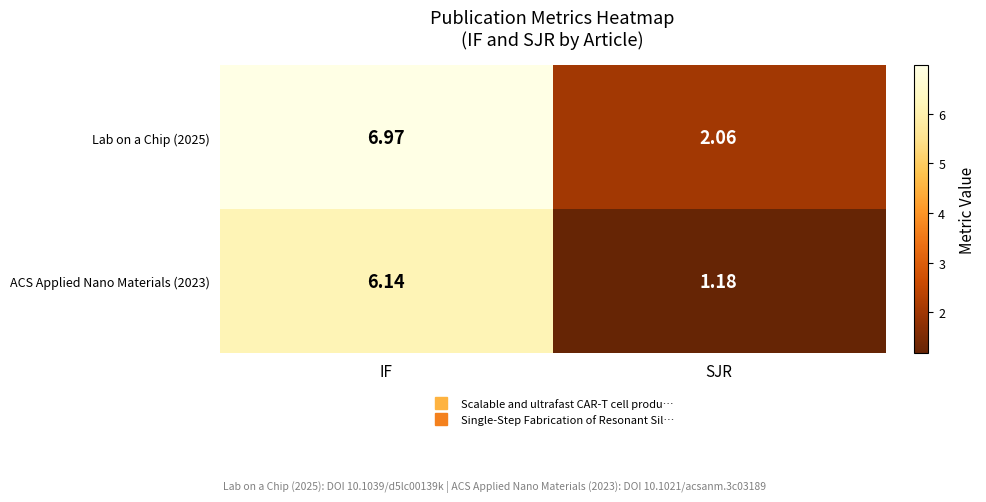

At how many categories does at least one series exceed 1?

2